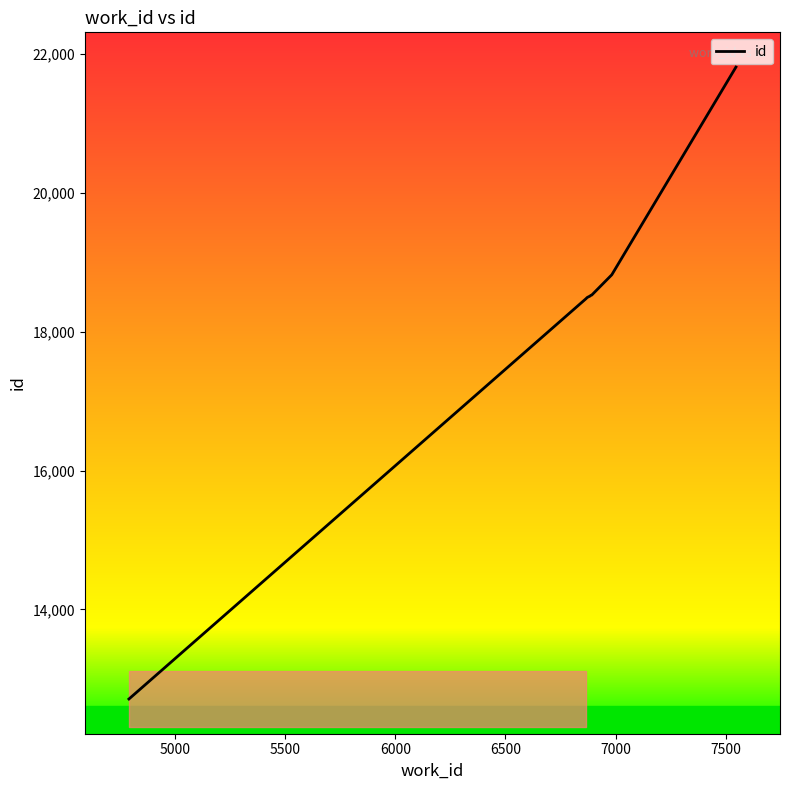

What is the smallest value displayed?

12710